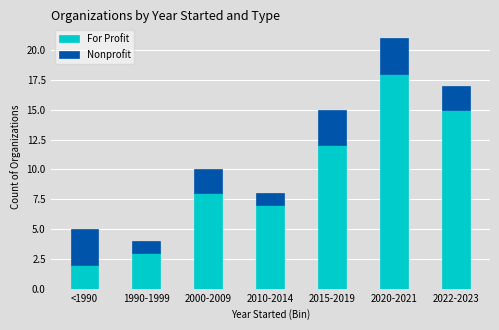

What is the sum of all For Profit values?

65